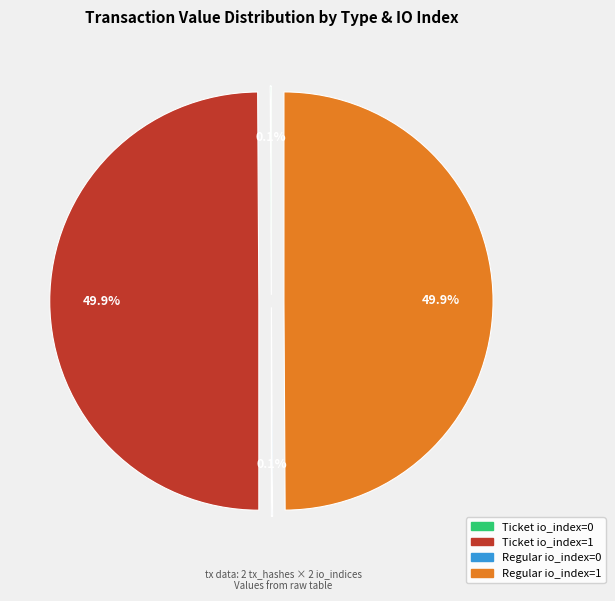

To the nearest percent, what portion does Regular io_index=1 represent?

50%